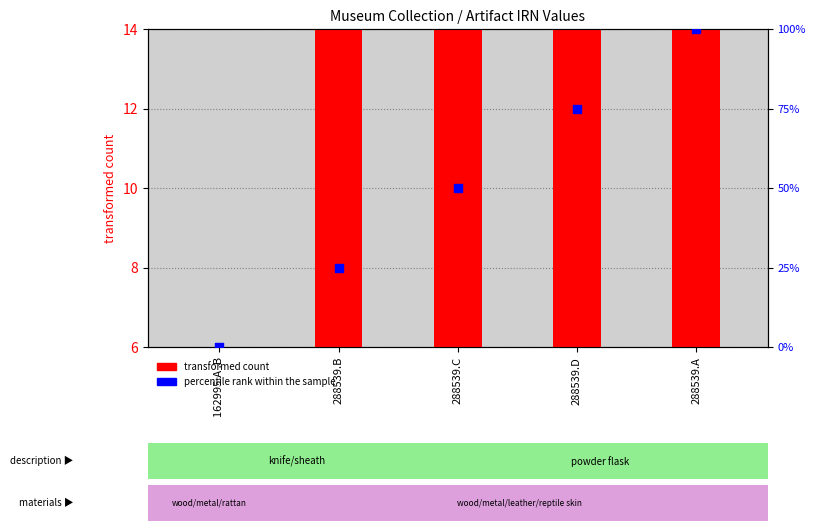

Is the value of percentile rank within the sample at 162995.A .B greater than the value of transformed count at 162995.A .B?

No